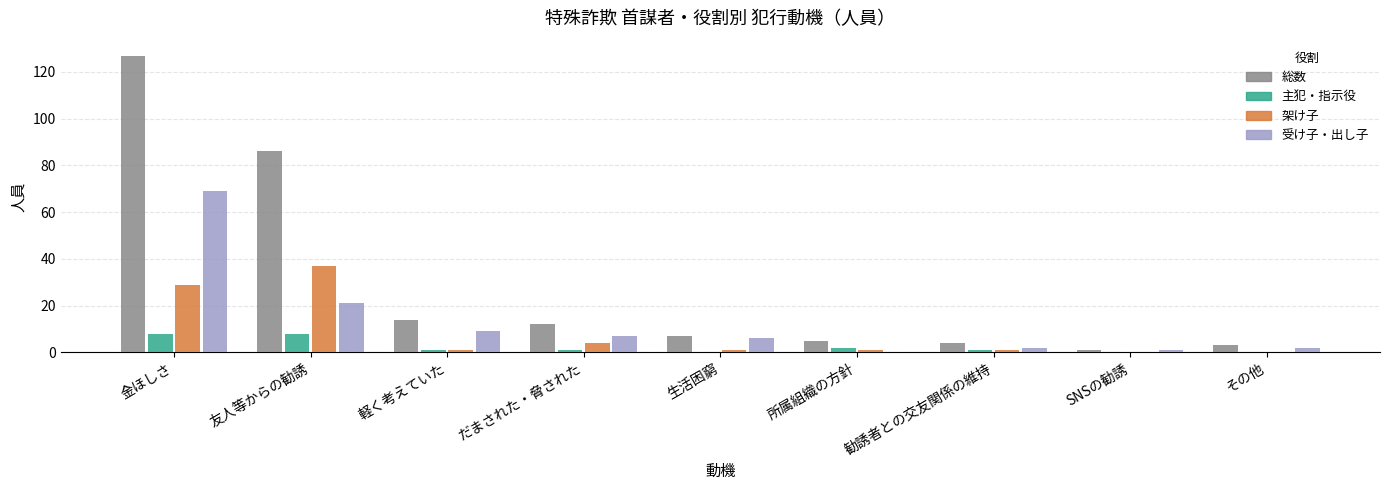

How many groups of bars are there?

9